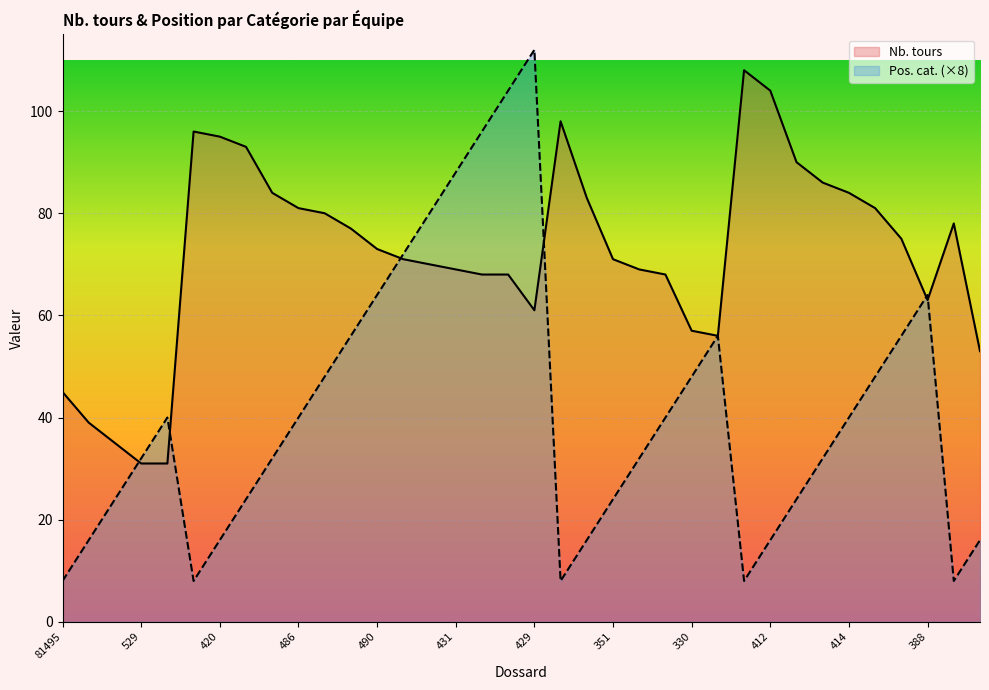

What is the difference between the highest and lowest values at 414?

44